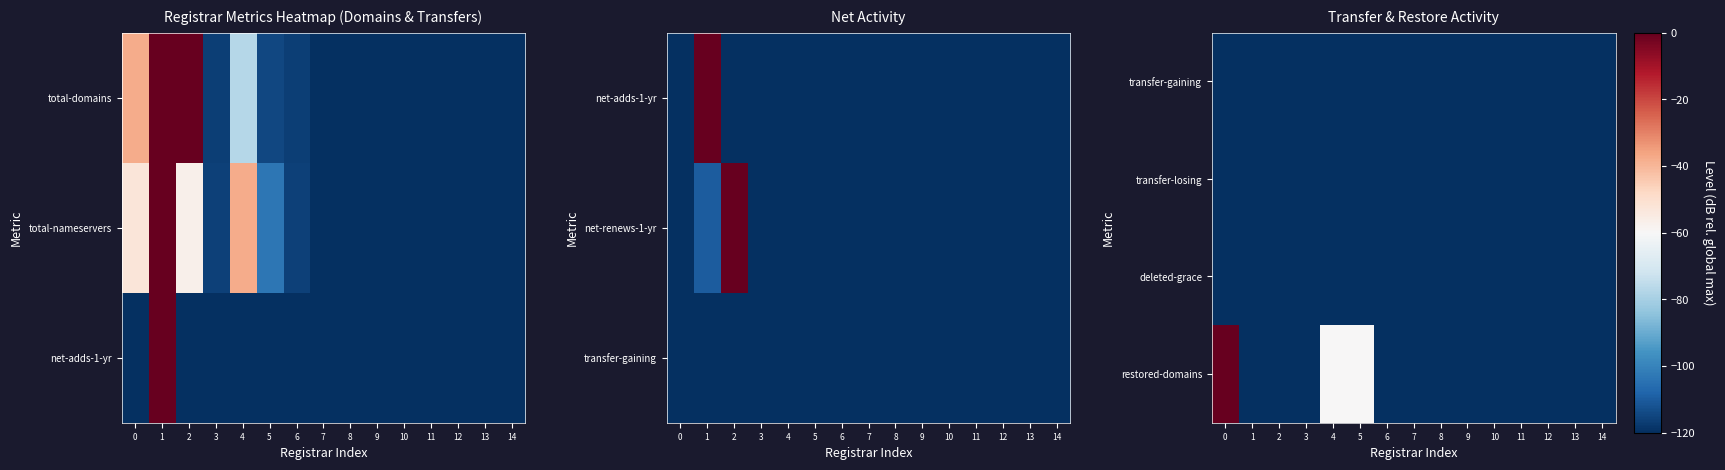

True or false: deleted-grace has a value of -120 at 7.

True